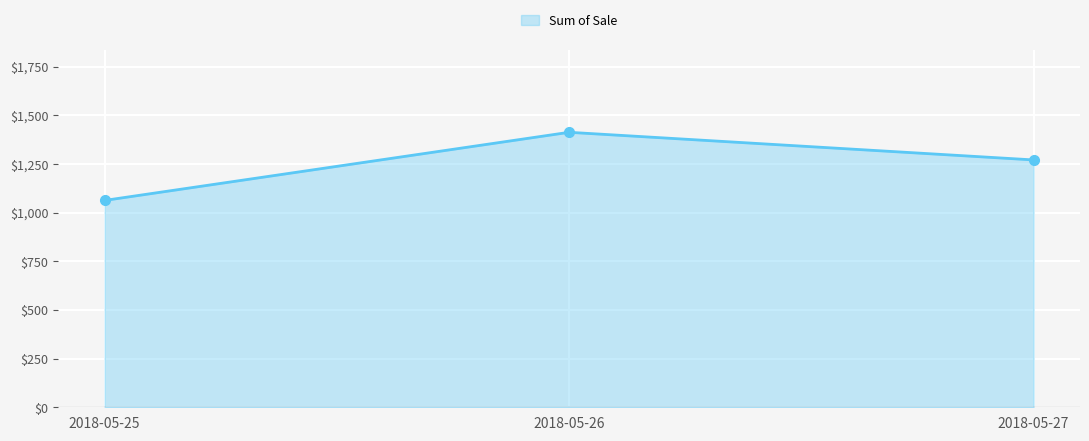

Reading left to right, list all the values displayed in this chart.

1063	1413	1271